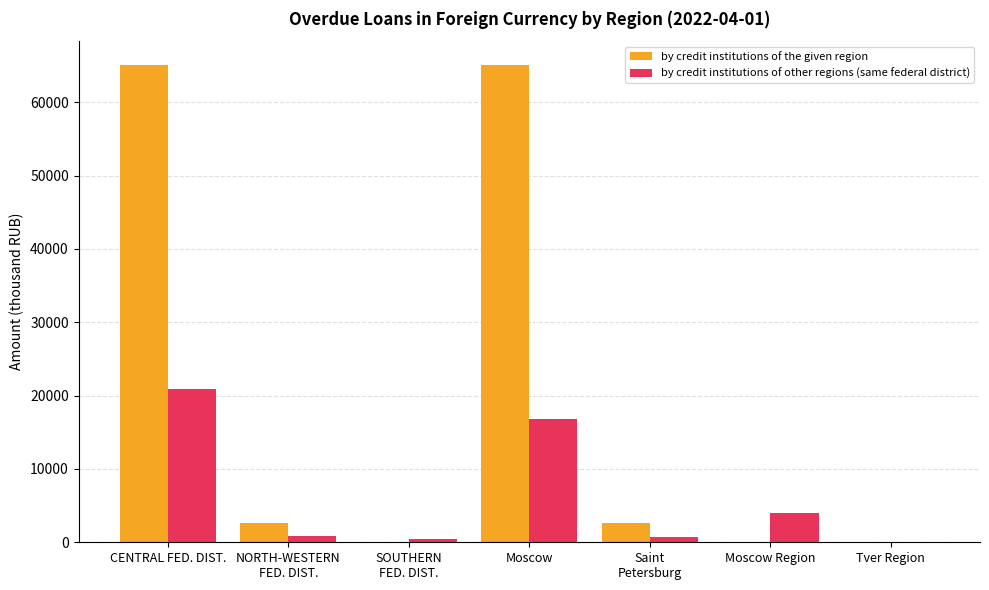

How many series are shown in this chart?

2